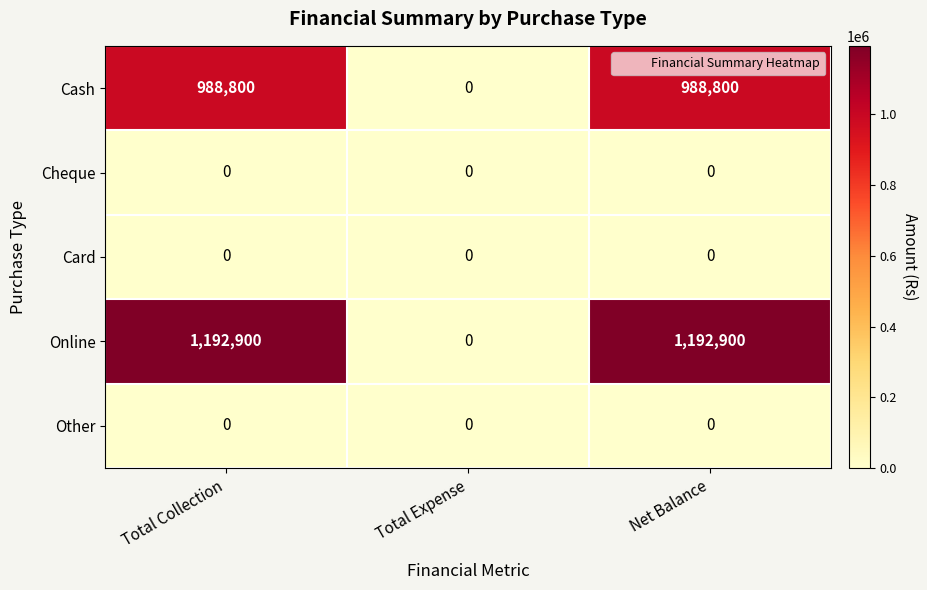

Reading left to right, extract all data points from this chart.

Cash: Total Collection=988800	Total Expense=0	Net Balance=988800
Cheque: Total Collection=0	Total Expense=0	Net Balance=0
Card: Total Collection=0	Total Expense=0	Net Balance=0
Online: Total Collection=1192900	Total Expense=0	Net Balance=1192900
Other: Total Collection=0	Total Expense=0	Net Balance=0